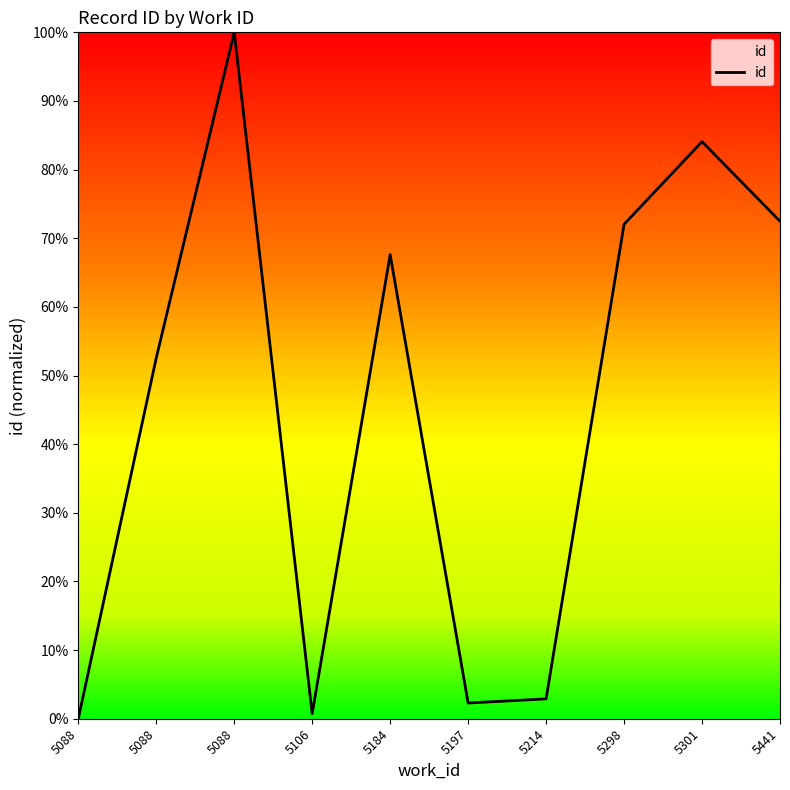

True or false: the data shows 154.2 at 5088.

False